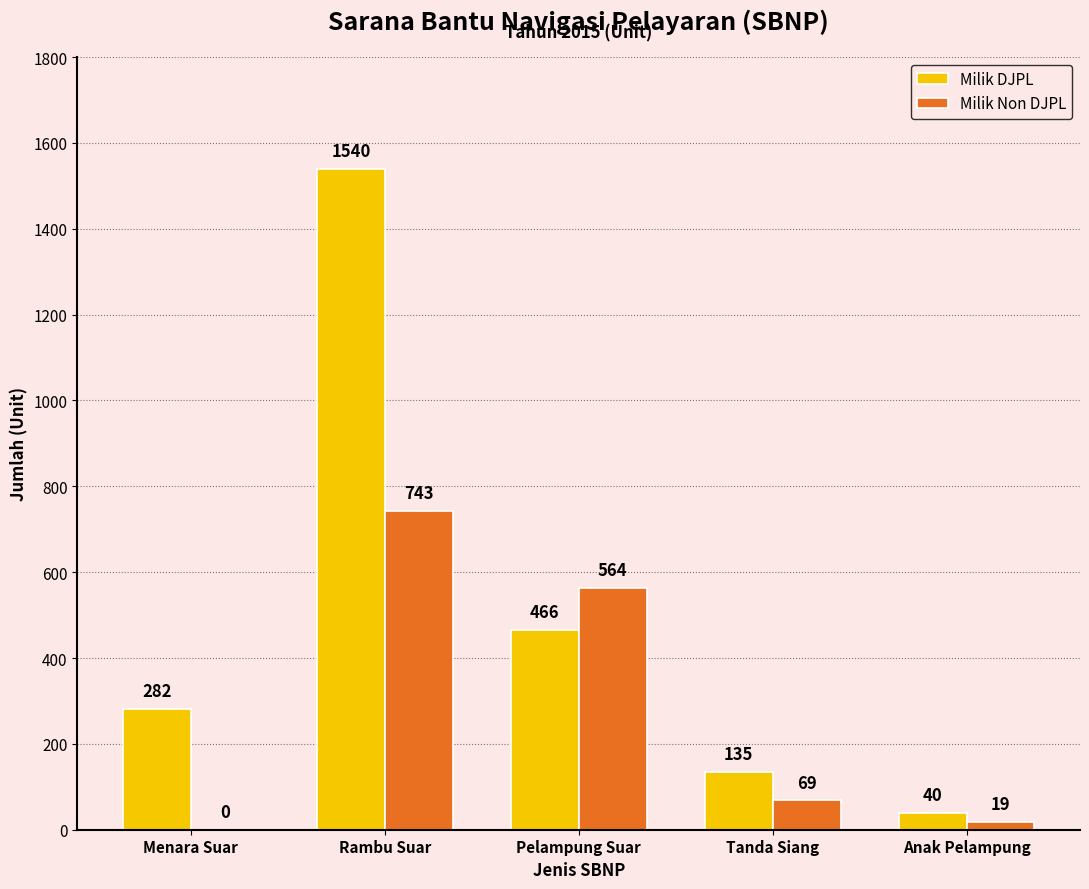

At which label is Milik Non DJPL closest to 371?

Pelampung Suar